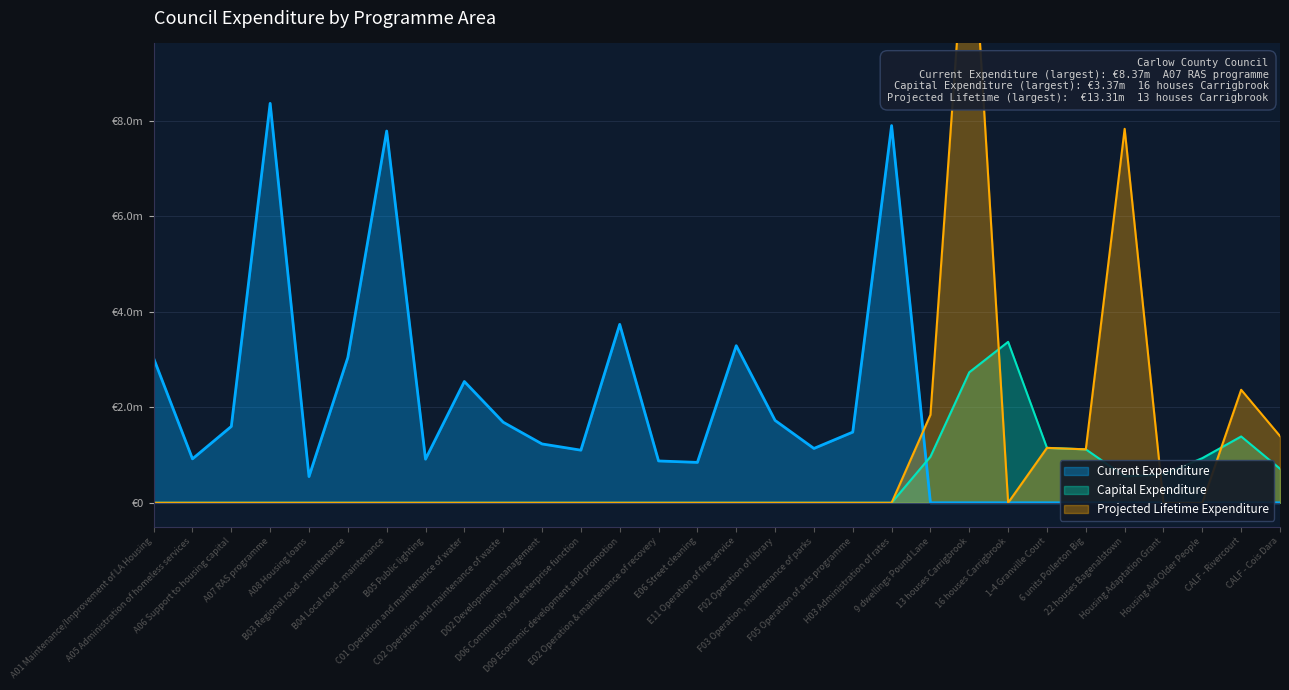

Which series changed the most between A01 Maintenance/Improvement of LA Housing and A08 Housing loans?

Current Expenditure